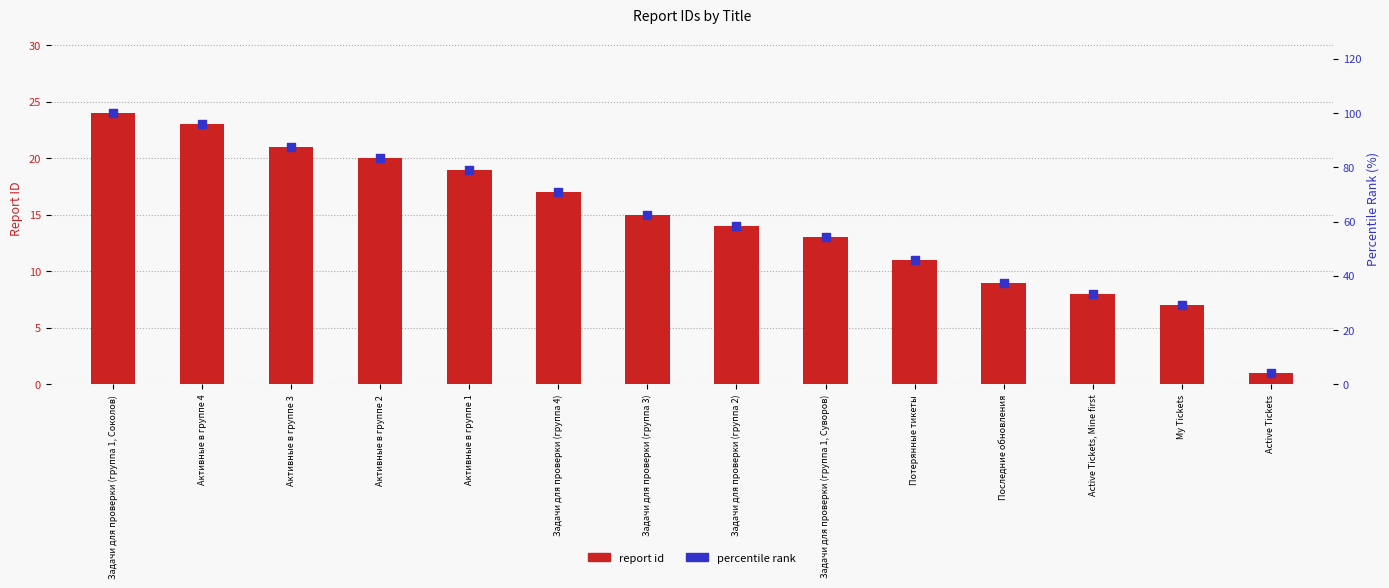

Is the value of report id at Задачи для проверки (группа 3) greater than the value of percentile rank at Задачи для проверки (группа 1, Соколов)?

No